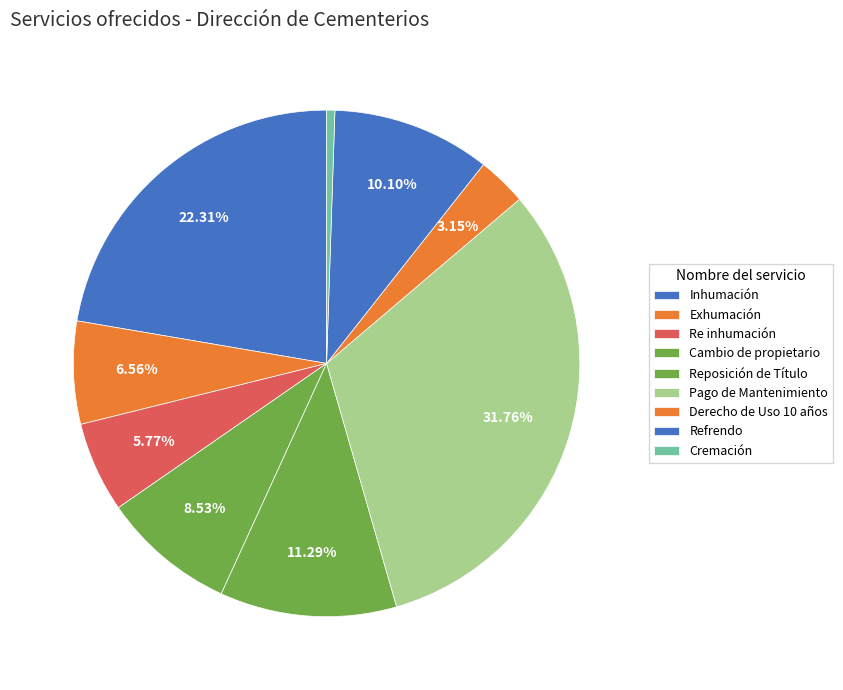

How many slices are in this pie chart?

9